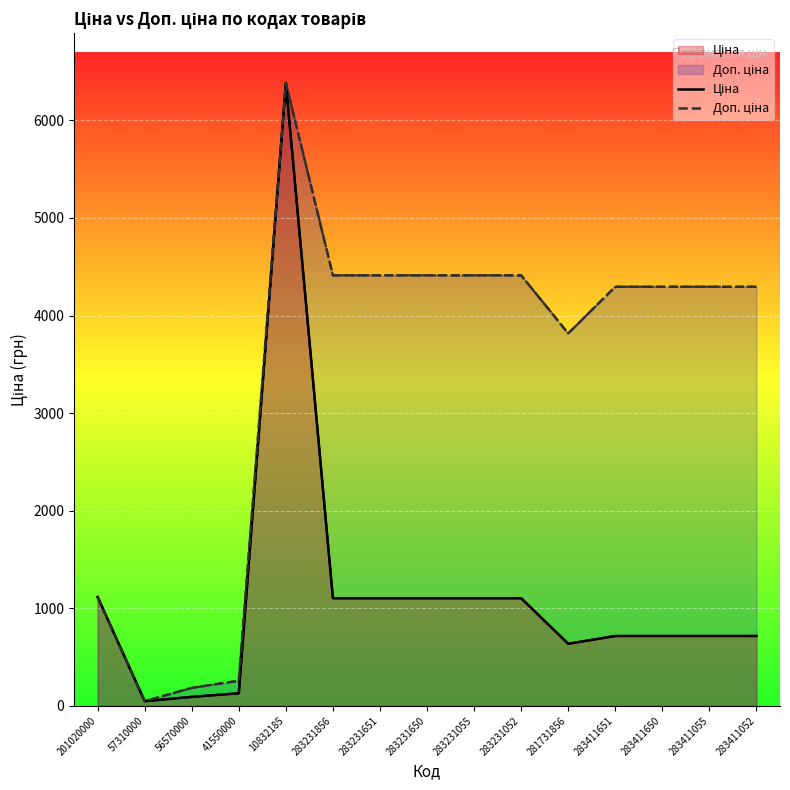

What is the difference between the highest and lowest values at 41550000?

128.8